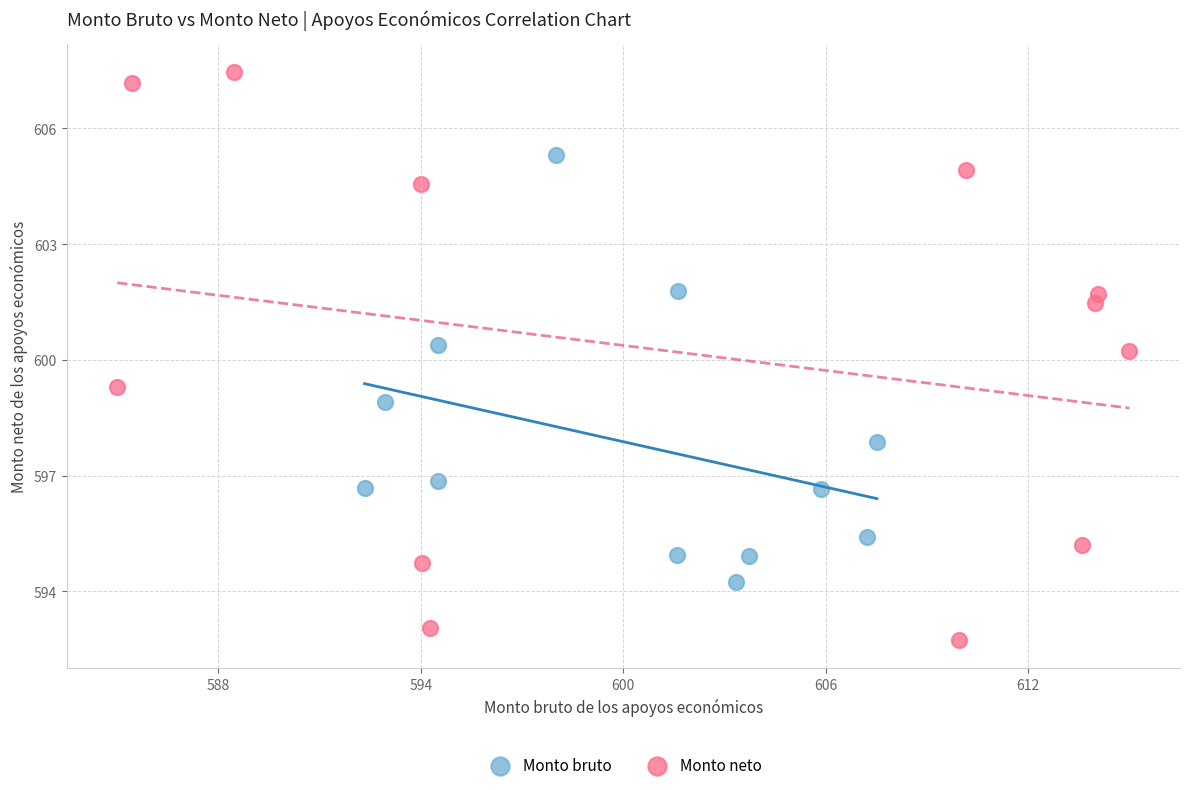

Which series contains the lowest Y value?

Monto neto